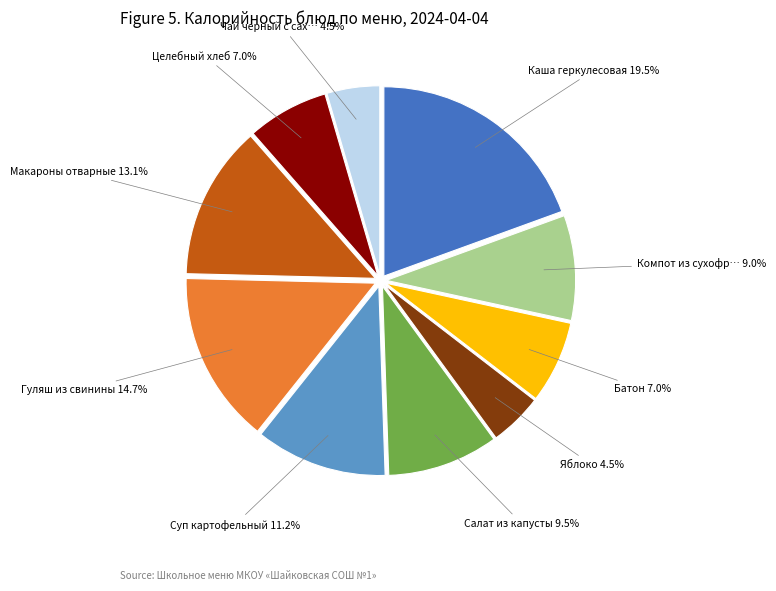

Is there a majority slice in this chart?

No